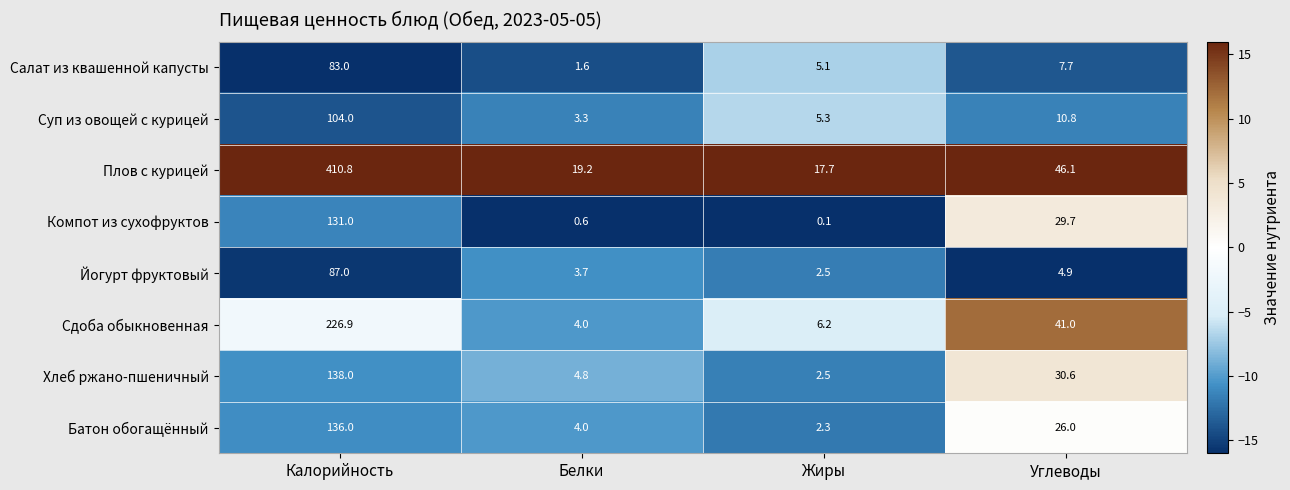

How many categories are shown in the chart?

4